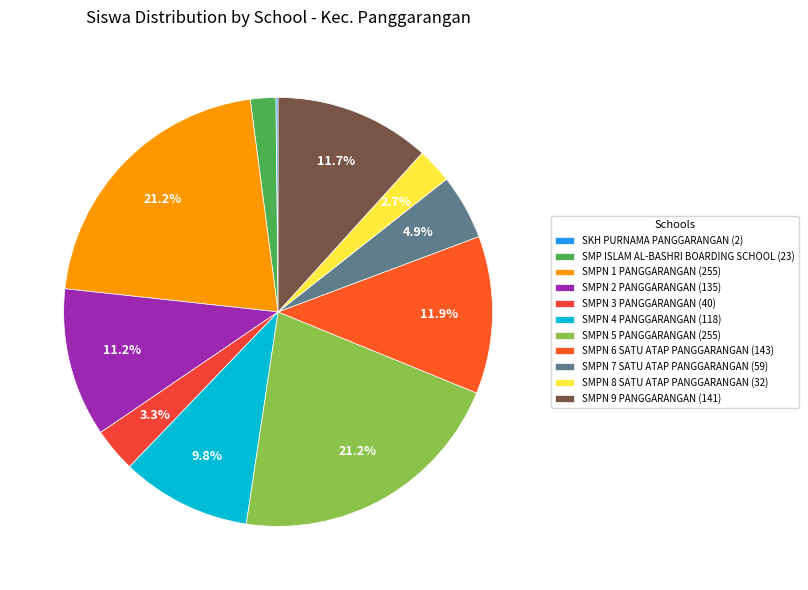

What is the total percentage of SMPN 7 SATU ATAP PANGGARANGAN and SMPN 9 PANGGARANGAN?

16.6%